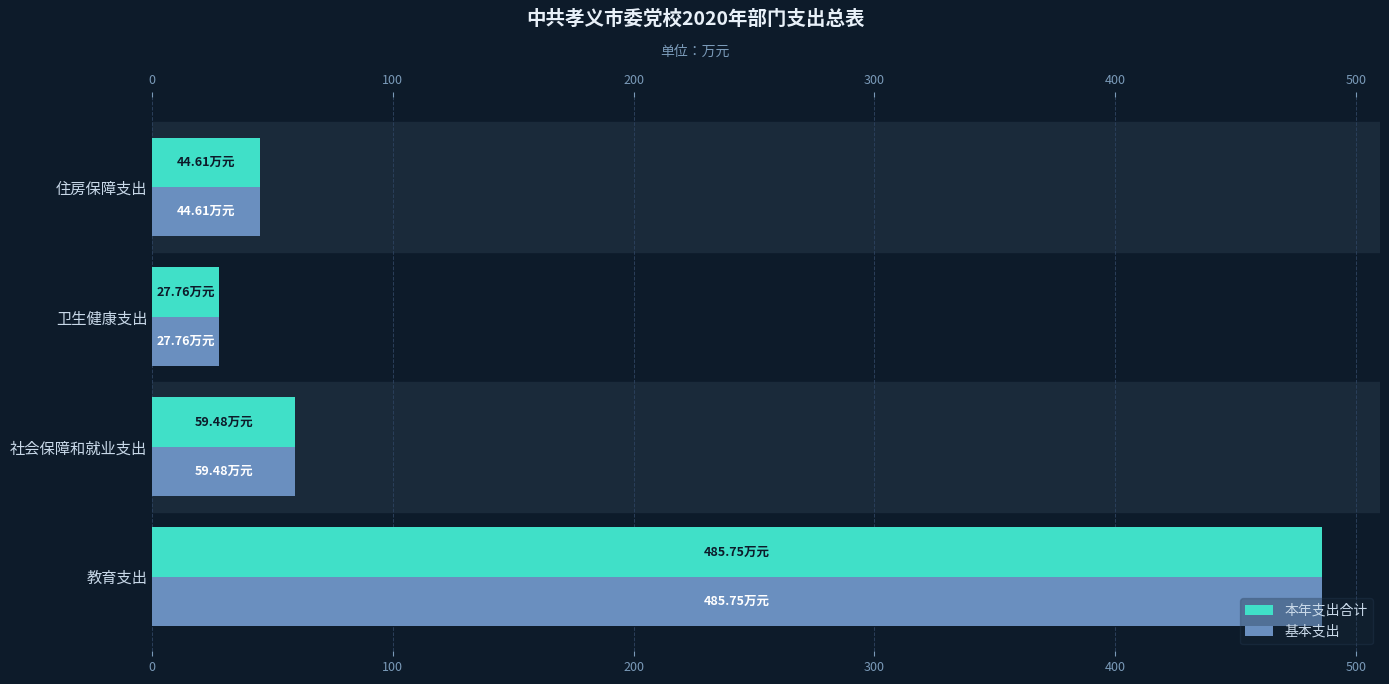

Between 社会保障和就业支出 and 卫生健康支出, which series saw the biggest shift?

本年支出合计